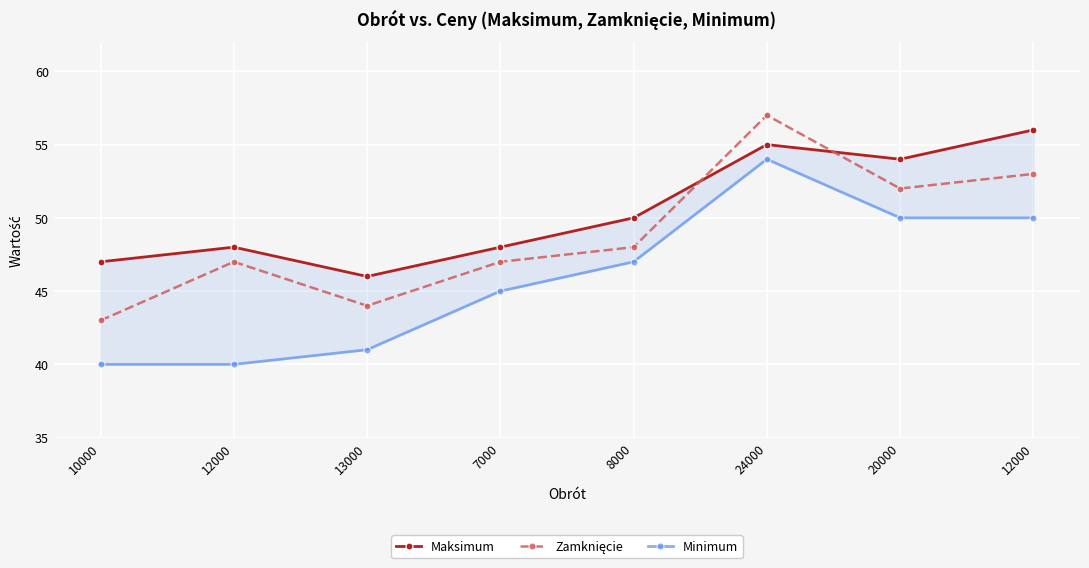

How many Maksimum values are between 48 and 55?

5